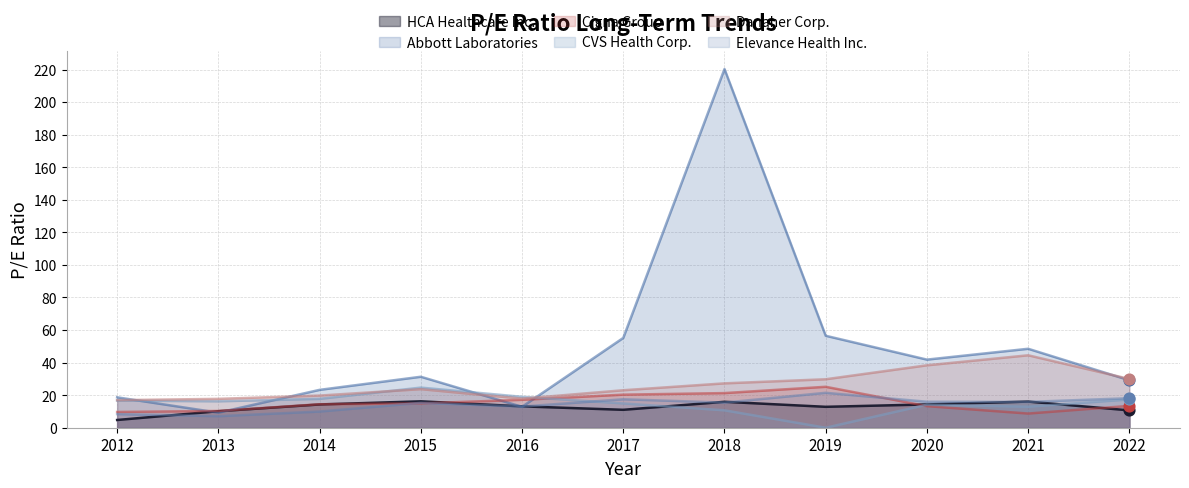

Is the value of Elevance Health Inc. at 2013 greater than the value of CVS Health Corp. at 2012?

No